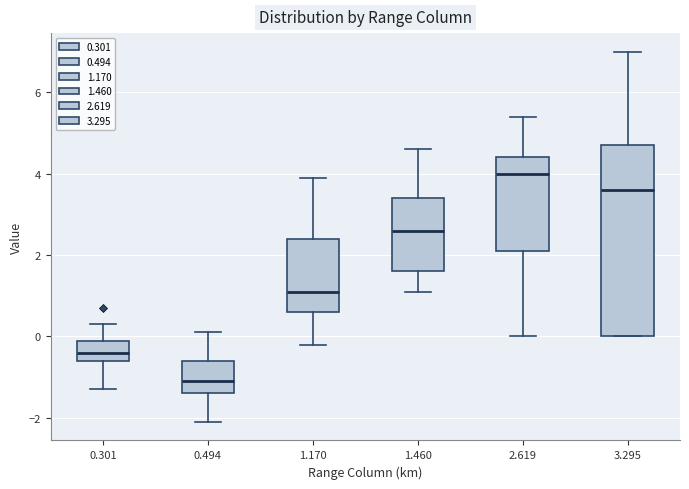

Which box's median line is the highest?

2.619